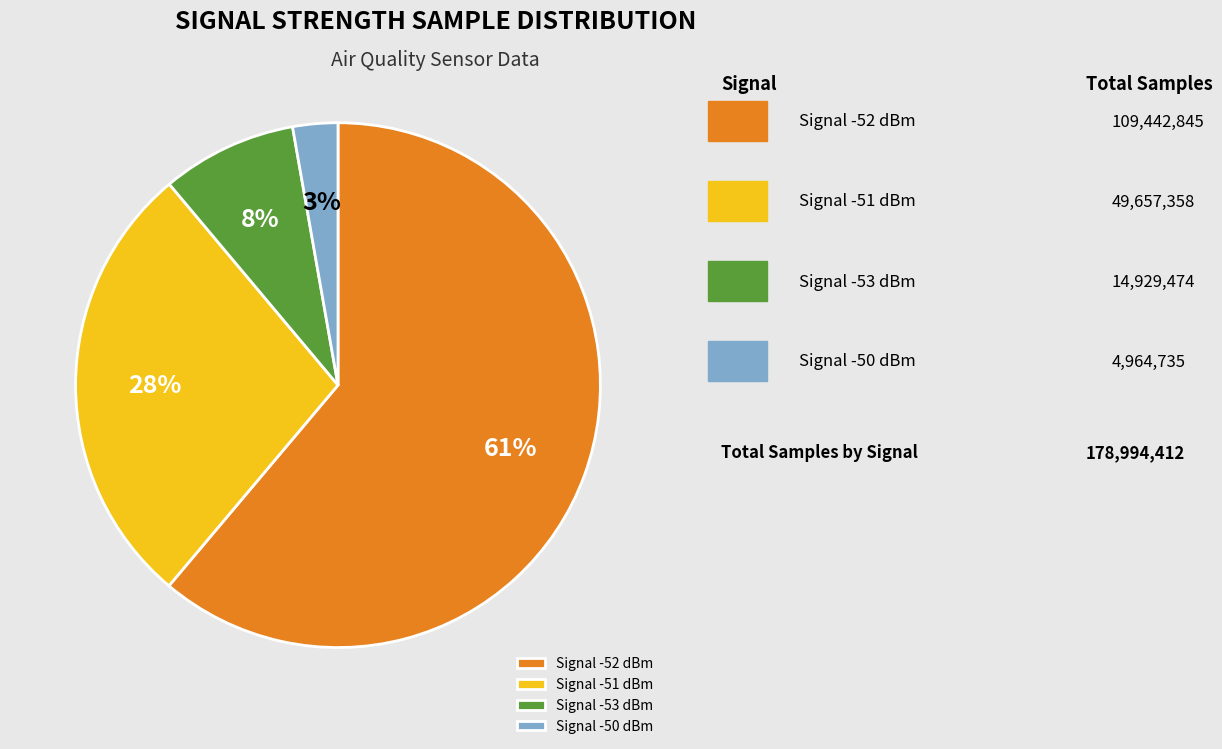

True or false: Signal -53 dBm accounts for 1% of the total.

False